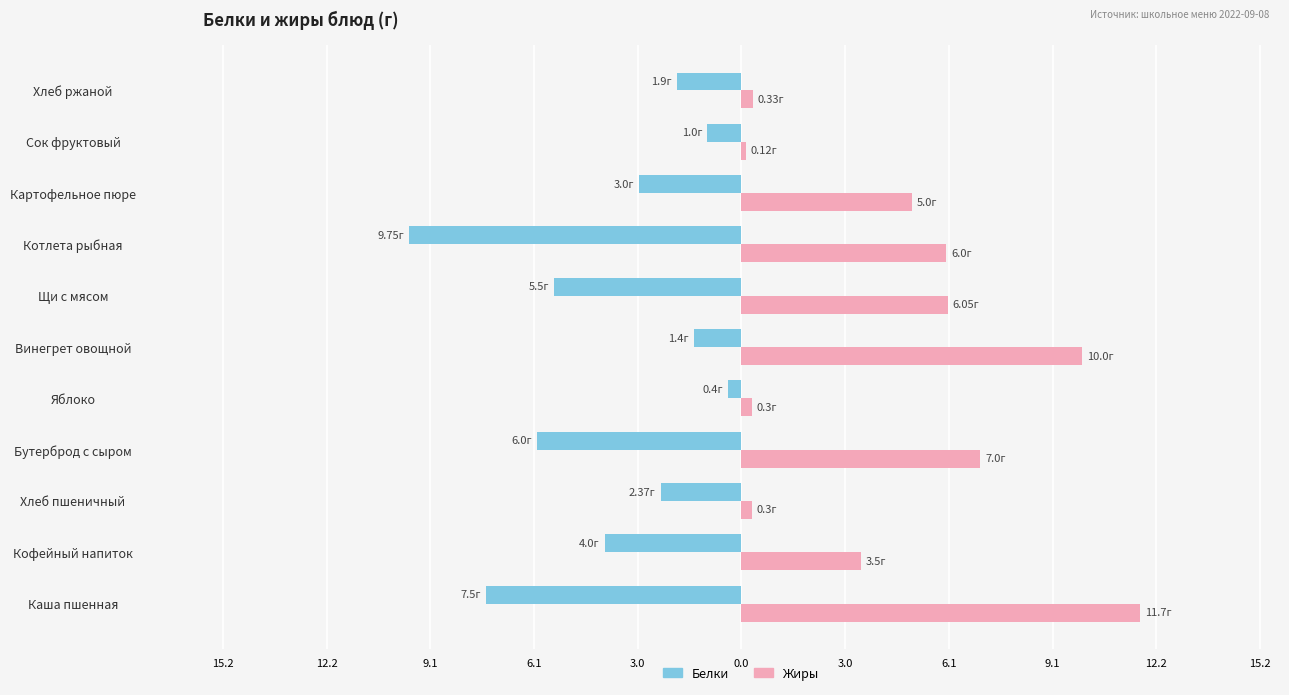

What is the difference between the maximum and minimum values in the Белки series?

9.3